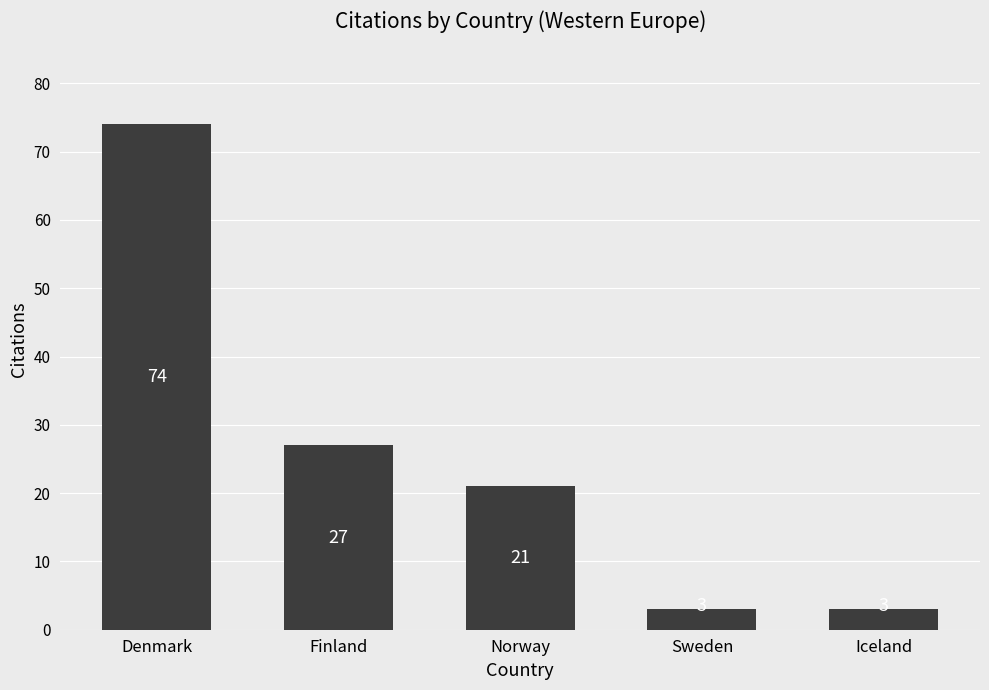

True or false: the data shows 3 at Sweden.

True